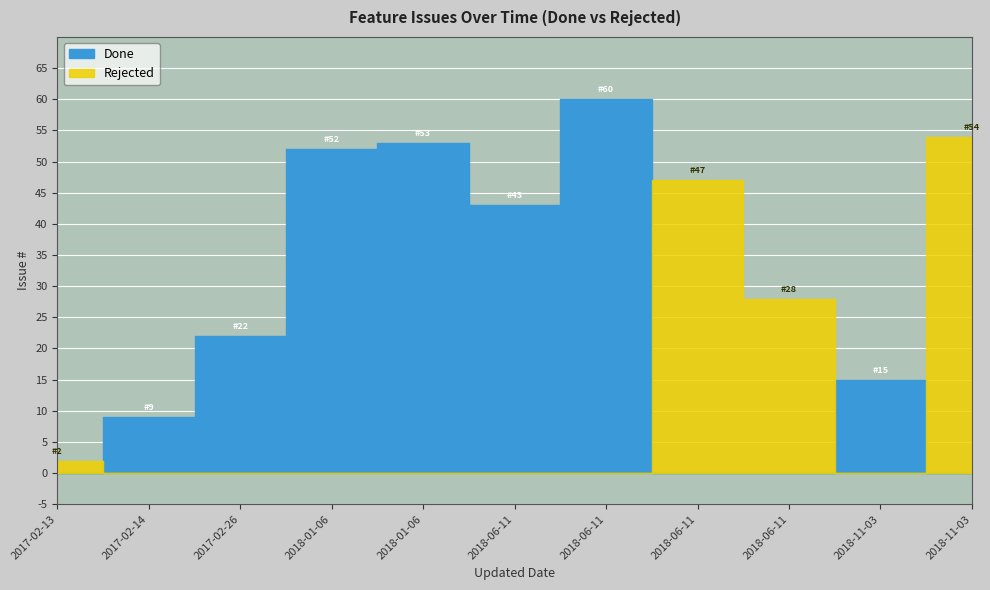

How many lines are shown in the chart?

2